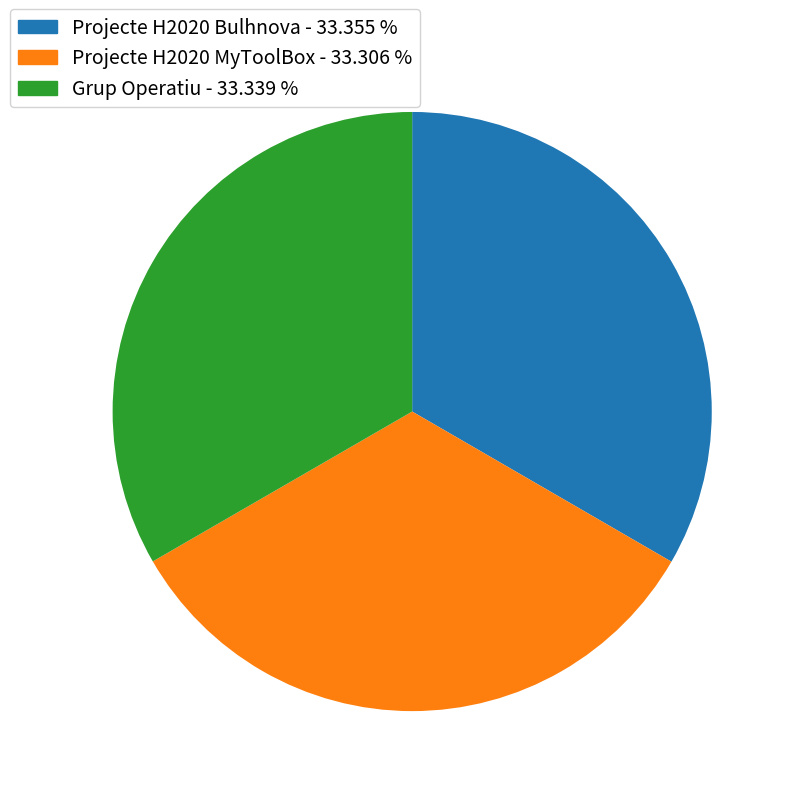

Is there a majority slice in this chart?

No